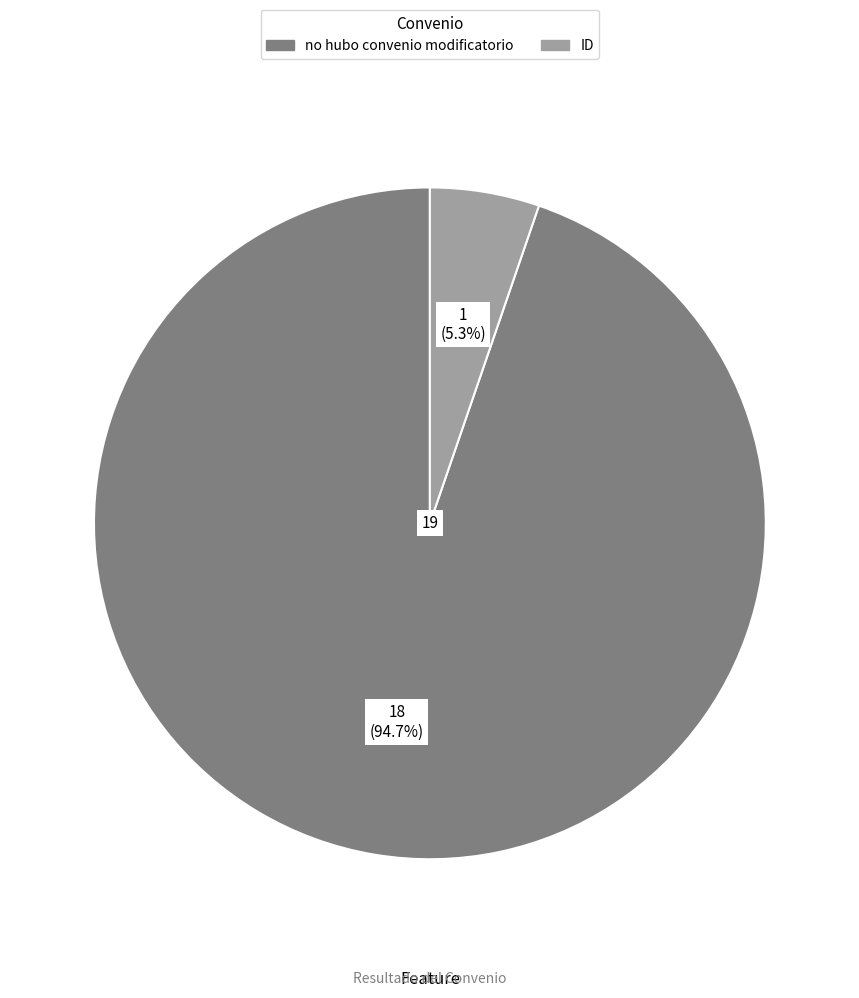

To the nearest percent, what is the combined percentage of no hubo convenio modificatorio and ID?

100%